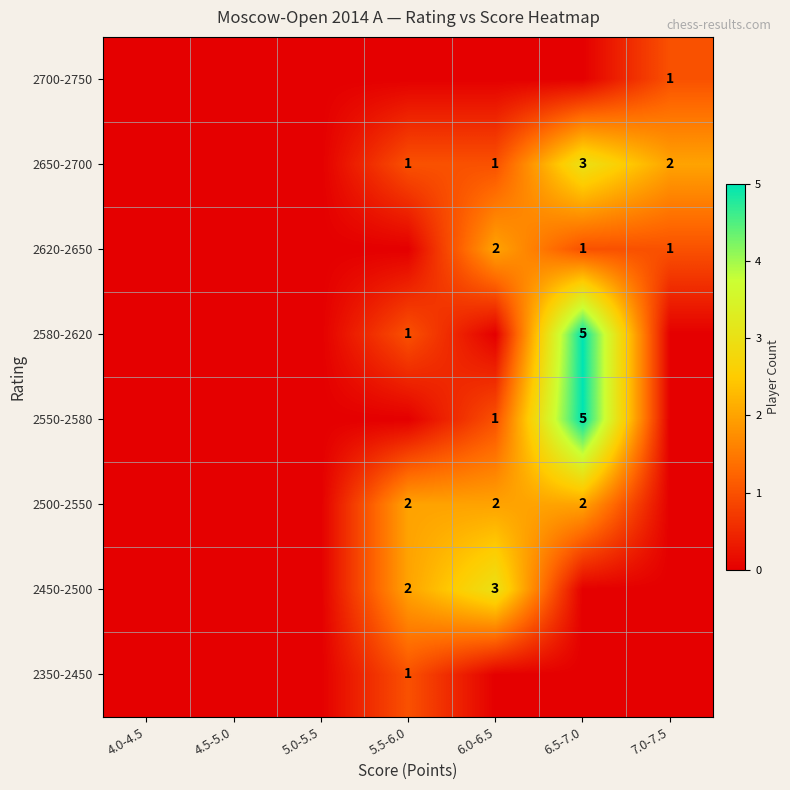

The value of 2650-2700 at 6.0-6.5 is 0. True or false?

False